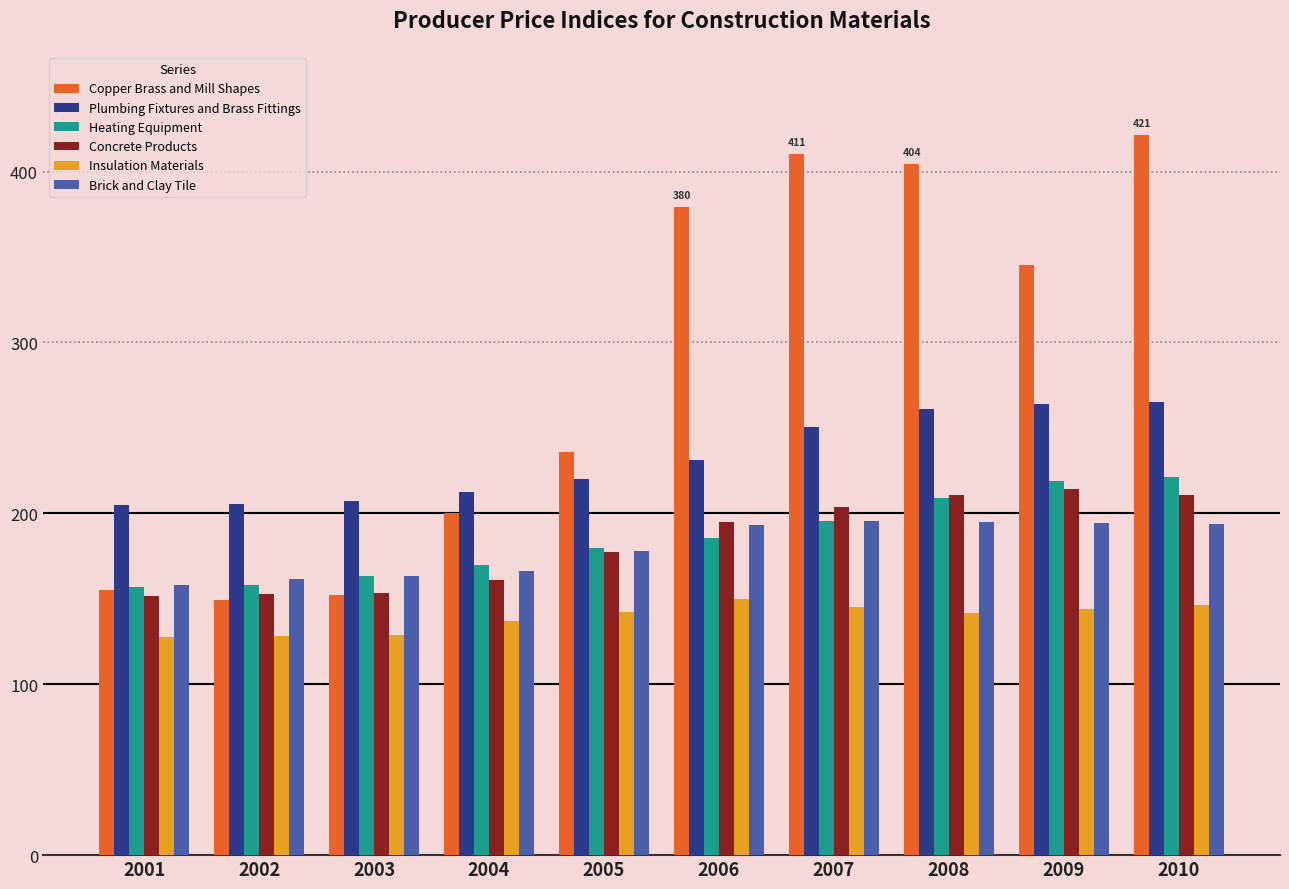

What is the difference between the maximum and minimum values in the Insulation Materials series?

22.3